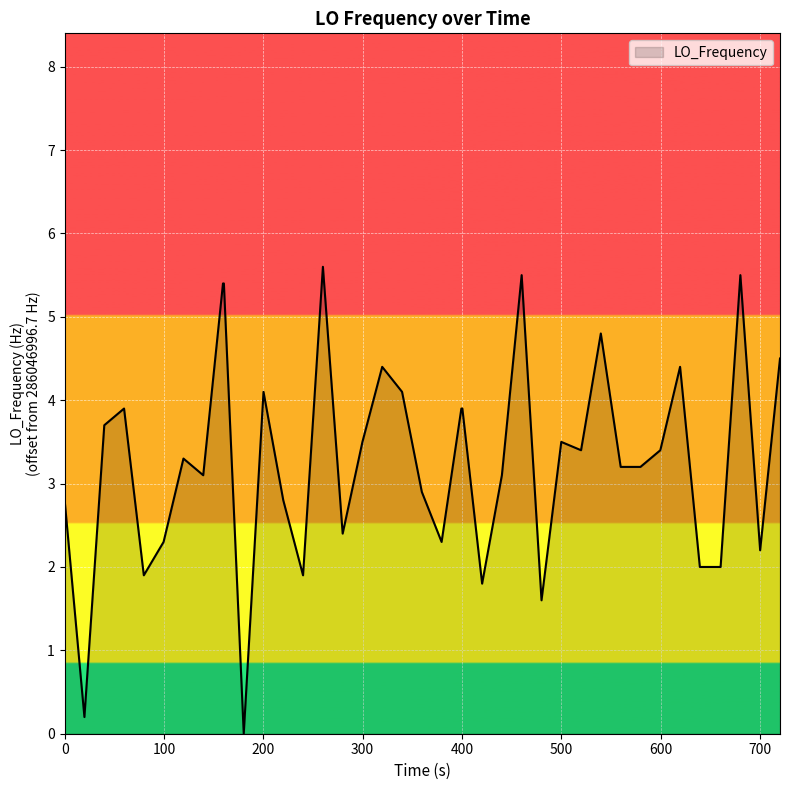

What is the difference between the maximum and minimum values?

5.6